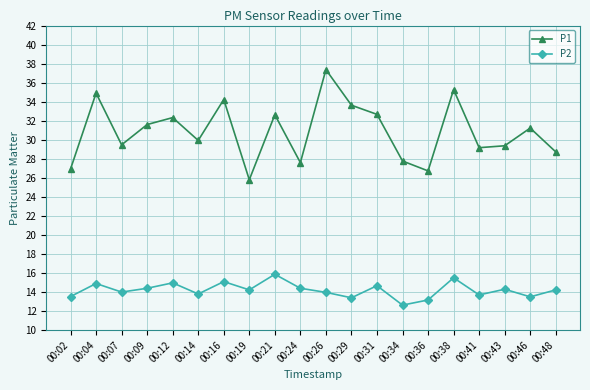

The value of P2 at 00:34 is 7.4. True or false?

False